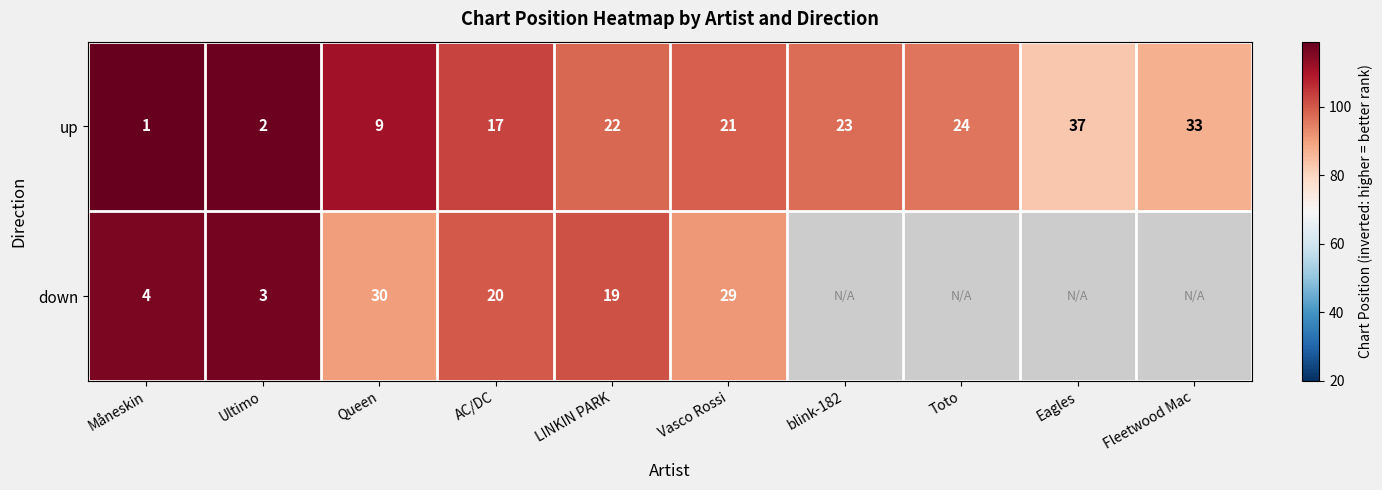

At how many categories does at least one series exceed 71?

8